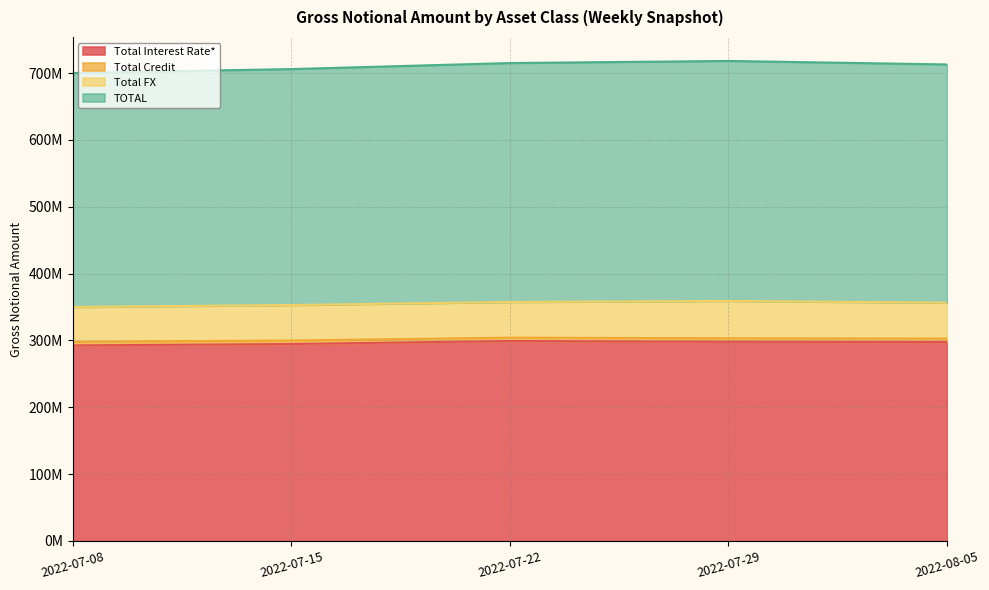

True or false: TOTAL and Total Interest Rate* cross at least once.

False